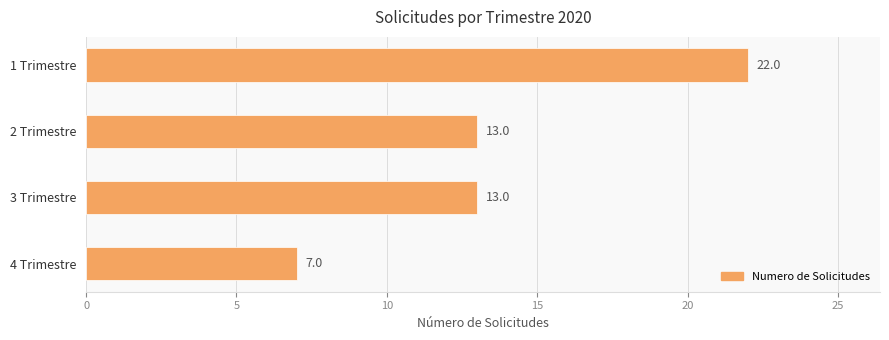

Does the chart contain any negative values?

No